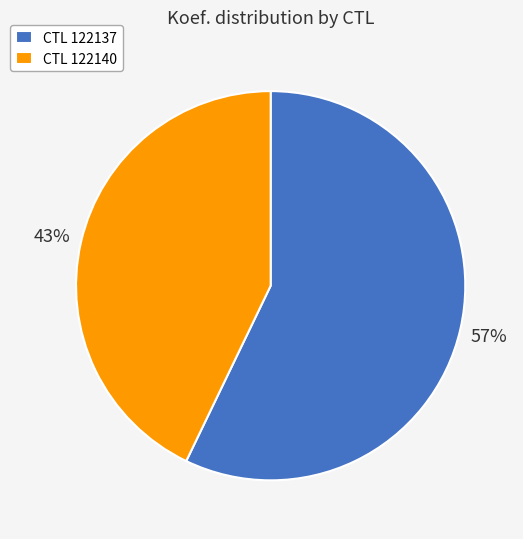

To the nearest percent, what is the difference between the CTL 122137 and CTL 122140 slice percentages?

14%